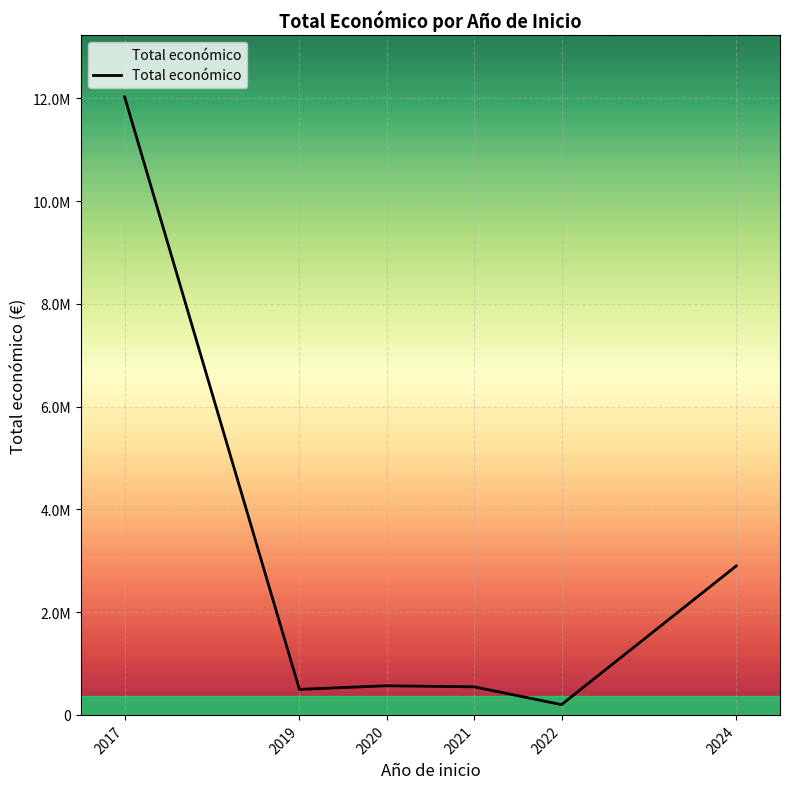

Is this an area chart (filled region under the line)?

Yes